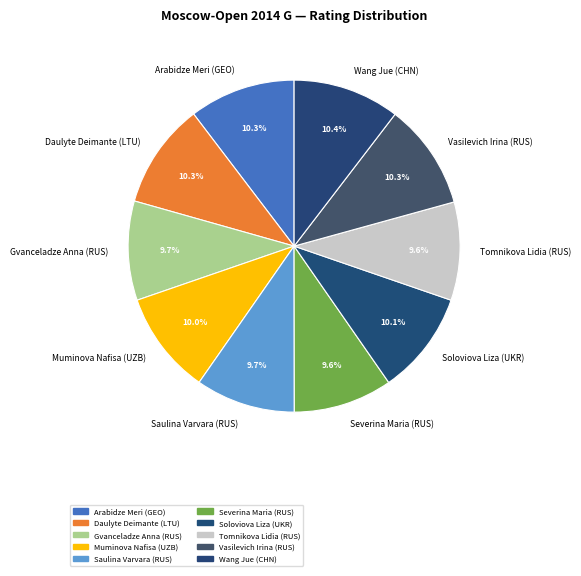

Is there any slice that represents more than half of the pie?

No